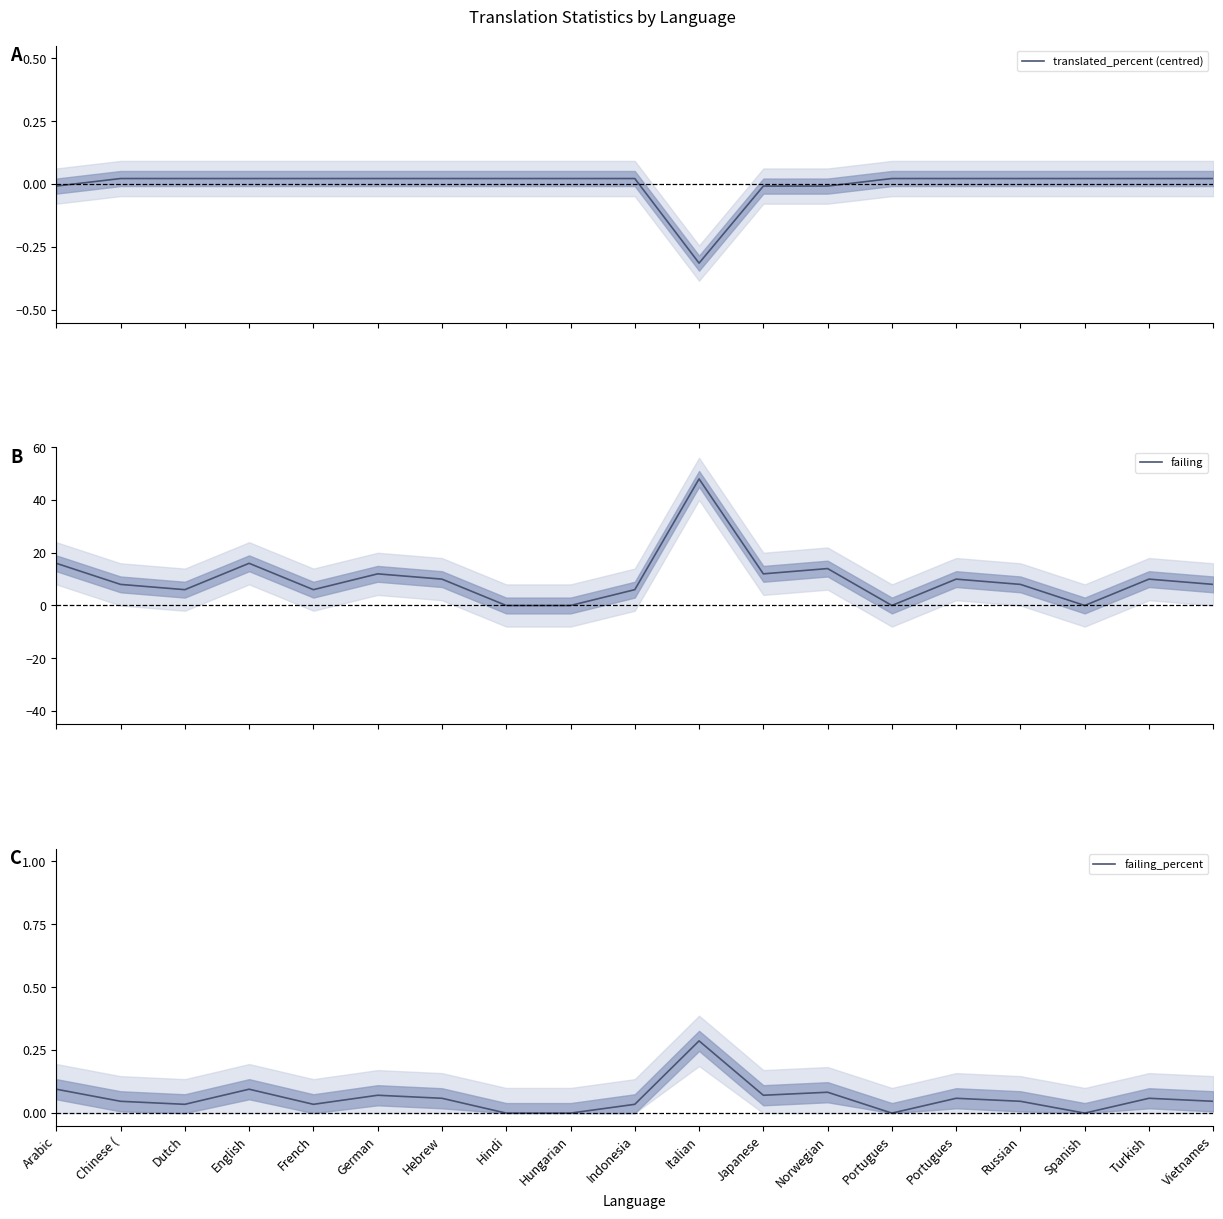

What is the label of the 14th point from the left?

Portugues